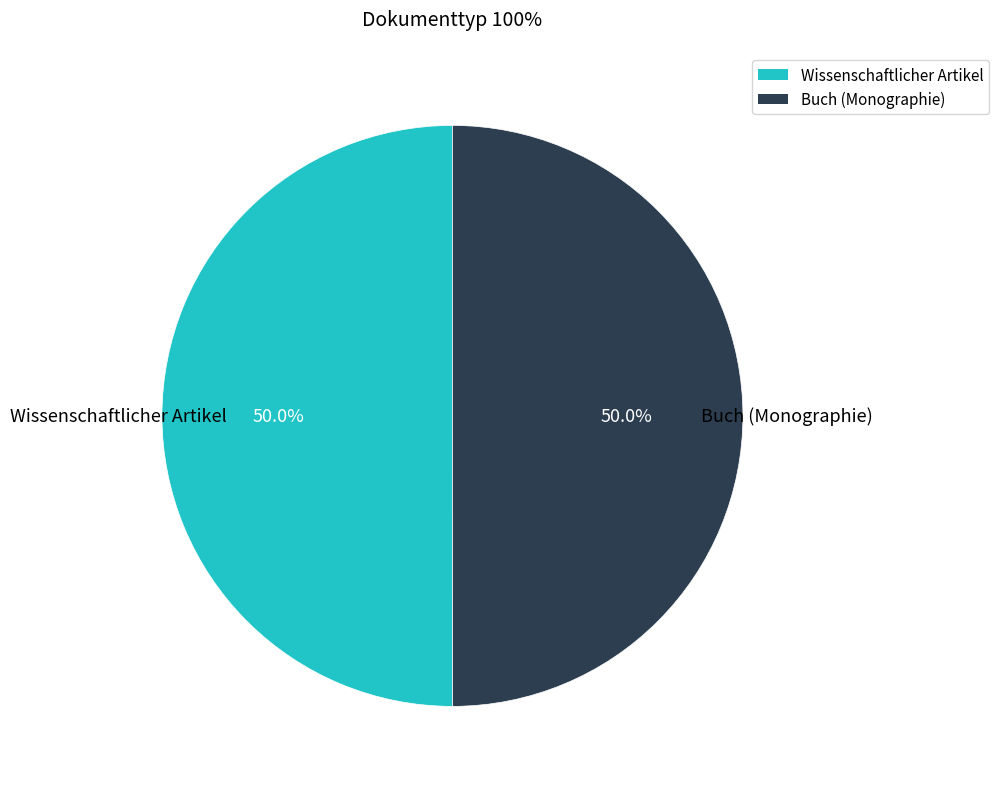

The Buch (Monographie) slice represents 44% of the pie. True or false?

False